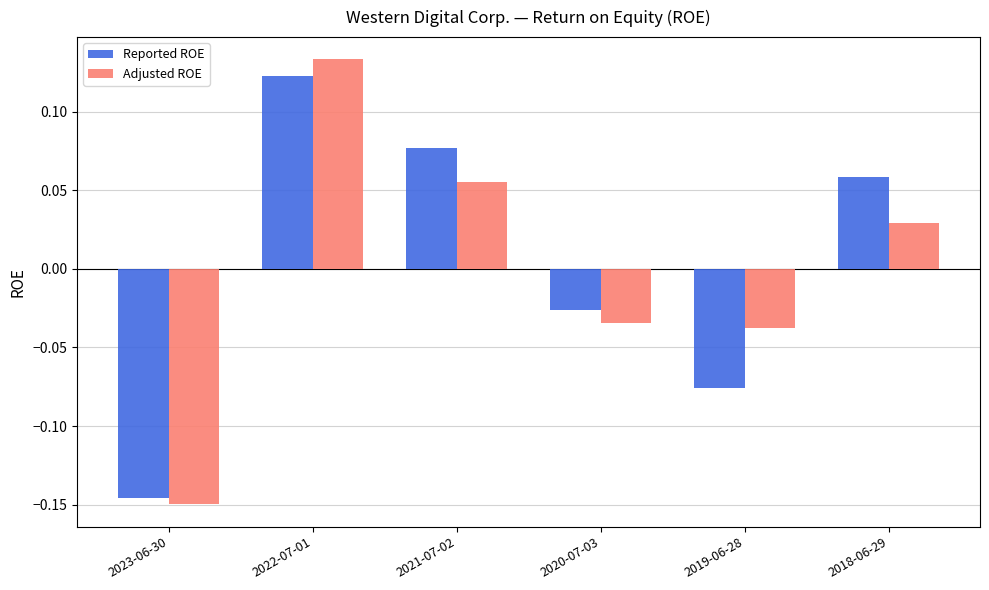

At which category is the sum across all series the highest?

2022-07-01